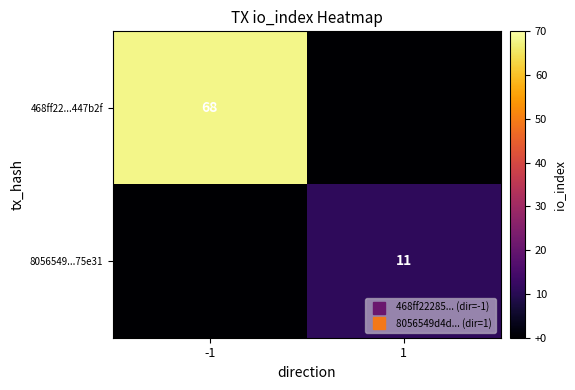

Count the number of categories in the chart.

2